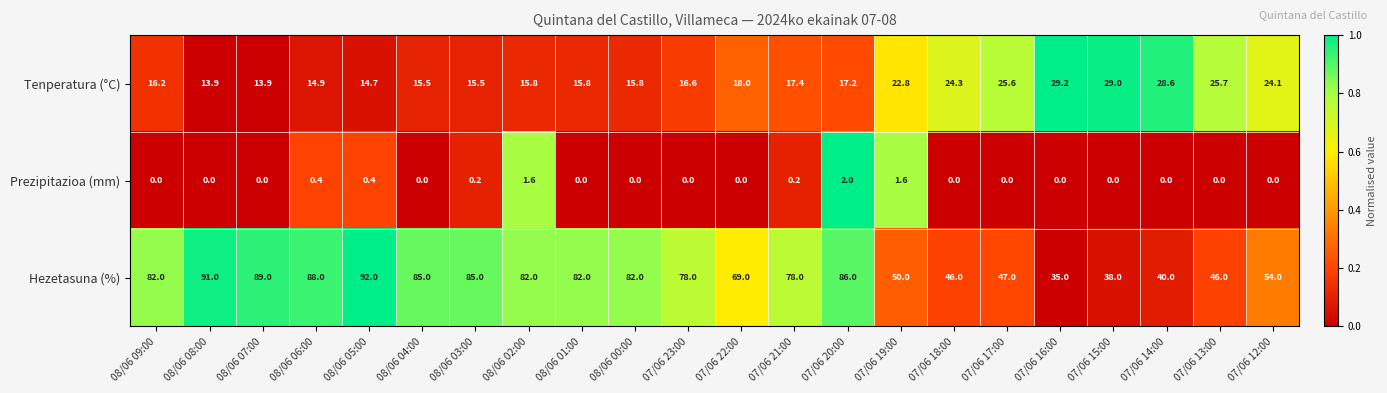

Rank the series by their maximum value, from lowest to highest.

Prezipitazioa (mm), Tenperatura (°C), Hezetasuna (%)